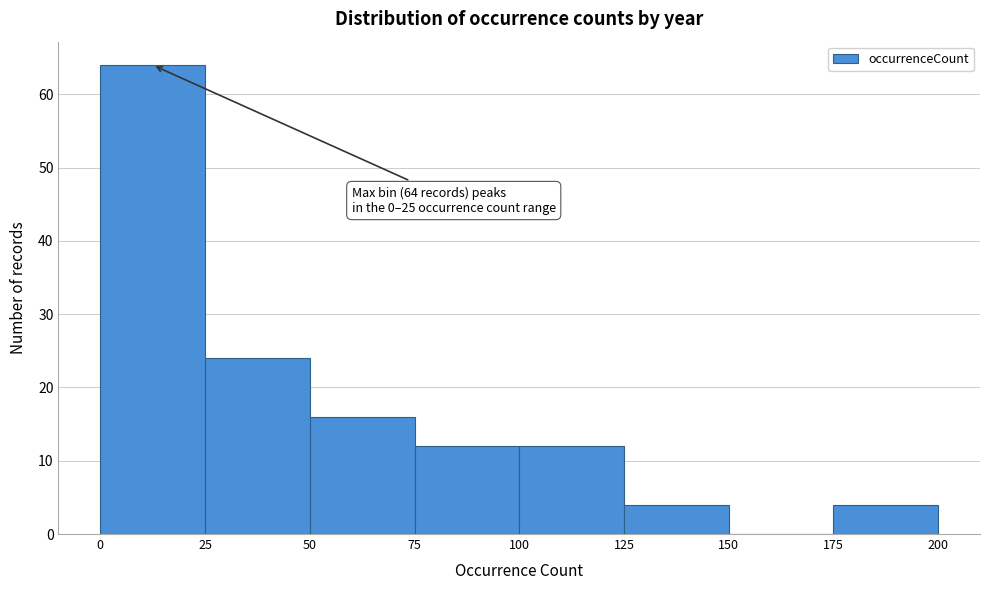

Over which range of the x-axis is the bar tallest?

0 to 25